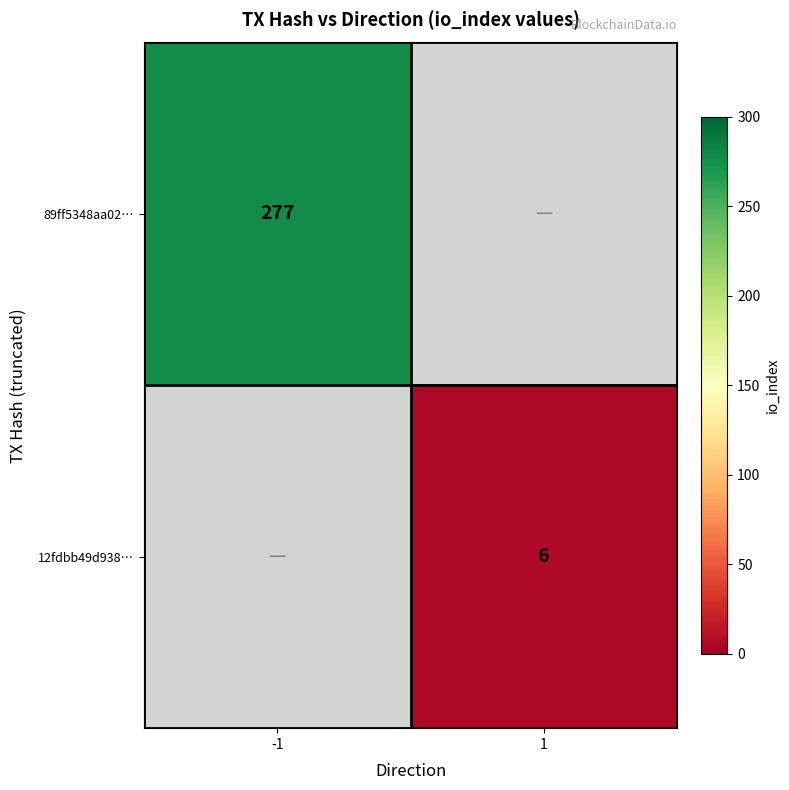

How many distinct data groups are displayed?

2